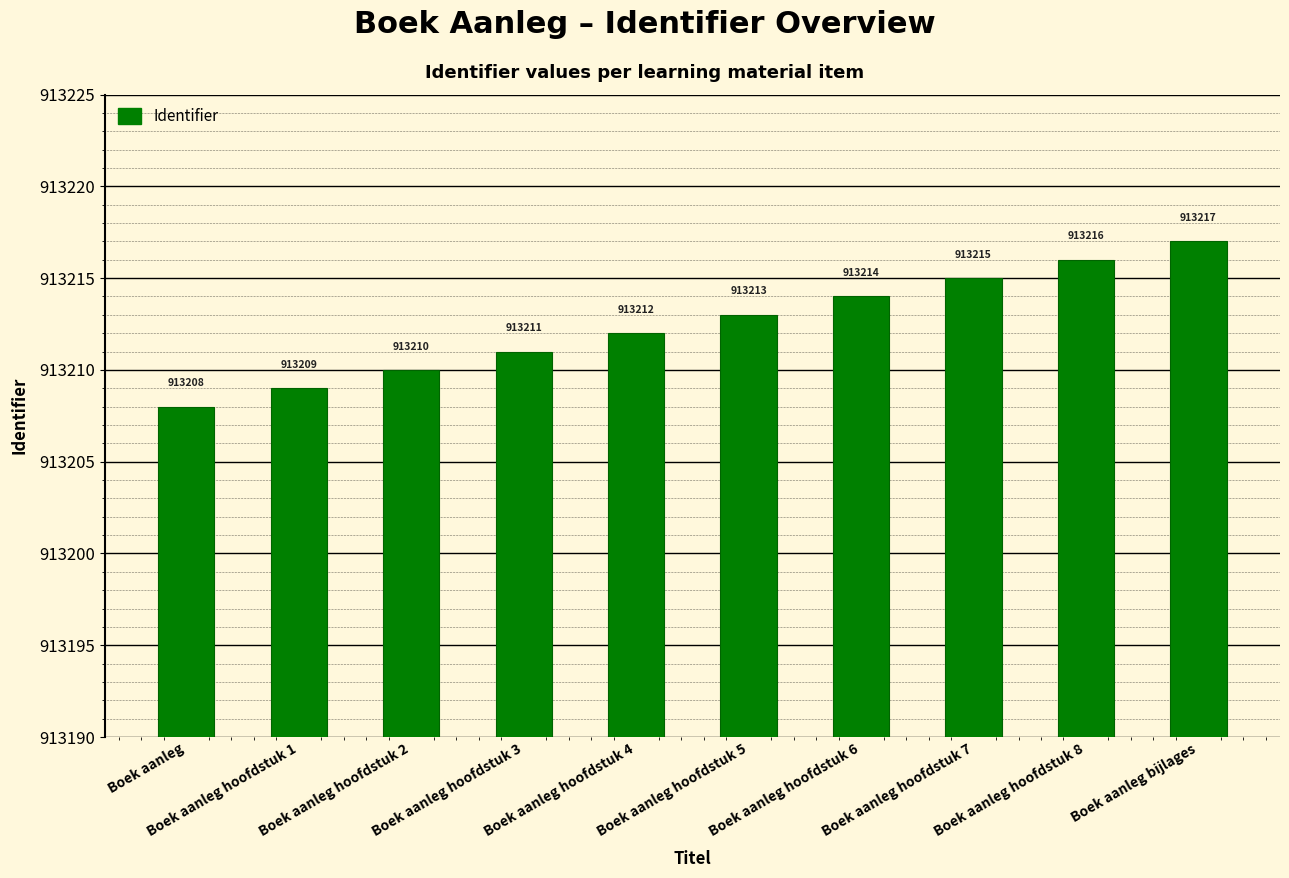

List the labels in order of value, largest first.

Boek aanleg bijlages, Boek aanleg hoofdstuk 8, Boek aanleg hoofdstuk 7, Boek aanleg hoofdstuk 6, Boek aanleg hoofdstuk 5, Boek aanleg hoofdstuk 4, Boek aanleg hoofdstuk 3, Boek aanleg hoofdstuk 2, Boek aanleg hoofdstuk 1, Boek aanleg